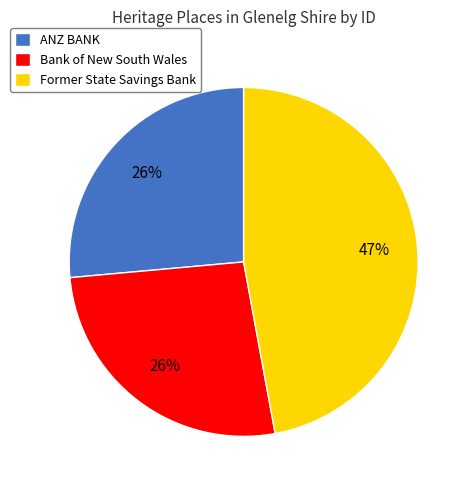

Is the sum of ANZ BANK and Former State Savings Bank greater than half?

Yes